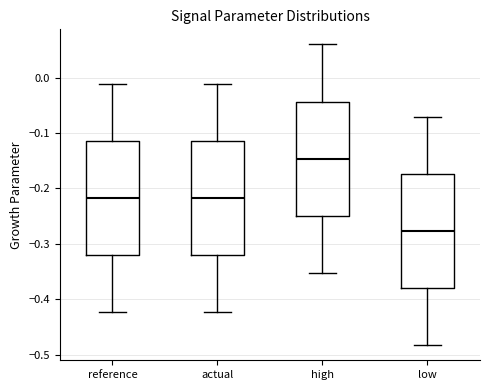

Reading left to right, transcribe this box plot: for each box, give where its median line is, the range the box spans, and where its two whiskers end, as read against the y-axis. The values are not printed on the chart, so give them approximately, as read against the axis.

reference: median -0.22, box -0.32 to -0.11, whiskers -0.42 to -0.01
actual: median -0.22, box -0.32 to -0.11, whiskers -0.42 to -0.01
high: median -0.15, box -0.25 to -0.04, whiskers -0.35 to 0.06
low: median -0.28, box -0.38 to -0.17, whiskers -0.48 to -0.07